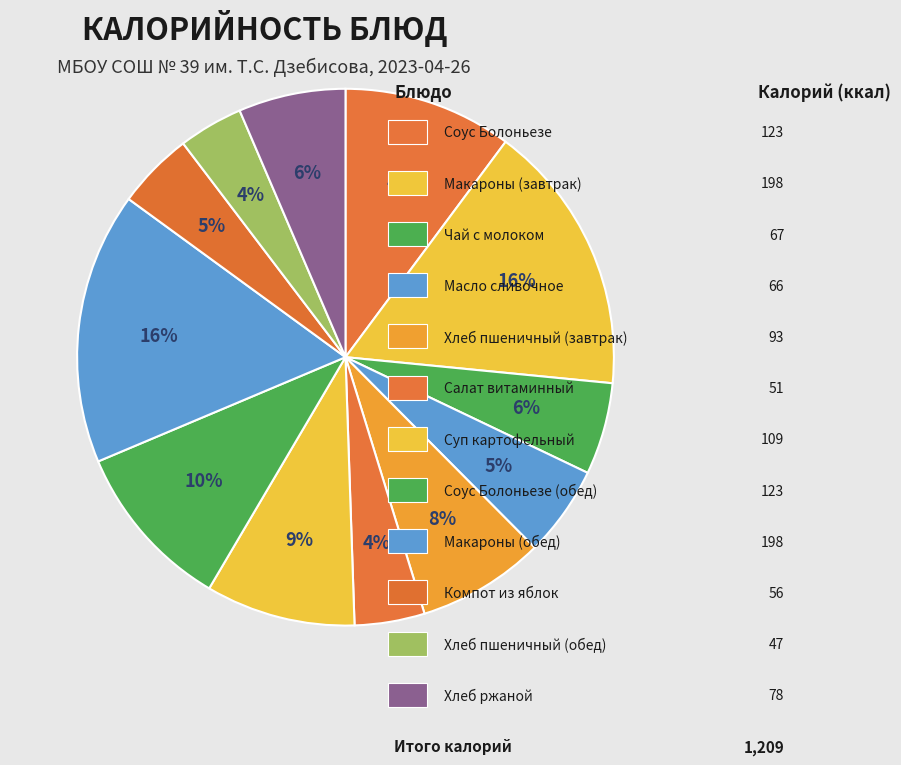

Count the number of slices in the pie.

12